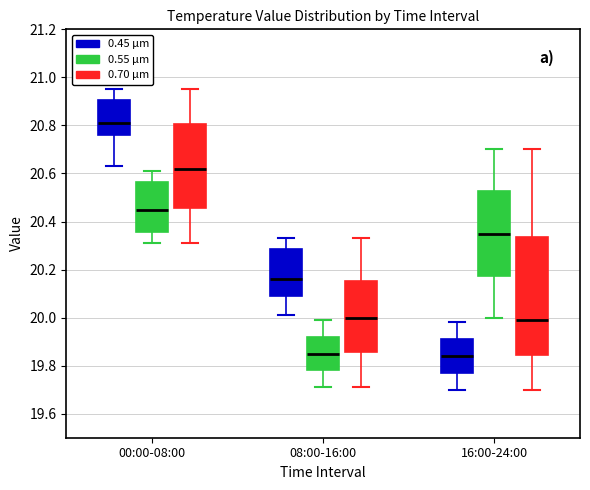

Reading left to right, read every box against the y-axis: the position of its median line, the range the box covers, and the ends of its whiskers. The values are not printed on the chart, so give them approximately, as read against the axis.

00:00-08:00 (0.45 µm): median 20.82, box 20.76 to 20.90, whiskers 20.64 to 20.96
00:00-08:00 (0.55 µm): median 20.46, box 20.36 to 20.56, whiskers 20.32 to 20.62
00:00-08:00 (0.70 µm): median 20.62, box 20.46 to 20.80, whiskers 20.32 to 20.96
08:00-16:00 (0.45 µm): median 20.16, box 20.10 to 20.28, whiskers 20.02 to 20.34
08:00-16:00 (0.55 µm): median 19.86, box 19.78 to 19.92, whiskers 19.72 to 20.00
08:00-16:00 (0.70 µm): median 20.00, box 19.86 to 20.16, whiskers 19.72 to 20.34
16:00-24:00 (0.45 µm): median 19.84, box 19.78 to 19.92, whiskers 19.70 to 19.98
16:00-24:00 (0.55 µm): median 20.36, box 20.18 to 20.52, whiskers 20.00 to 20.70
16:00-24:00 (0.70 µm): median 20.00, box 19.84 to 20.34, whiskers 19.70 to 20.70